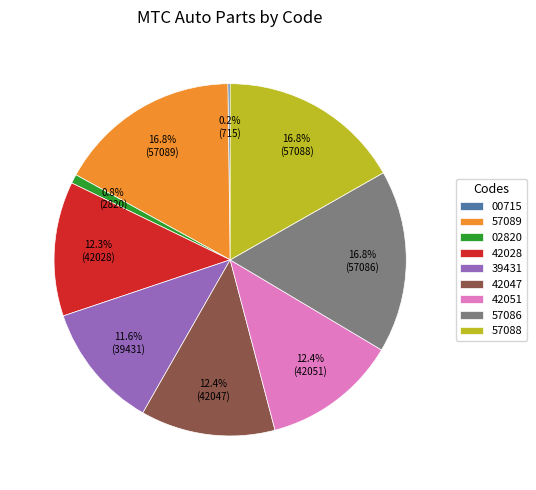

Does any single category account for the majority?

No